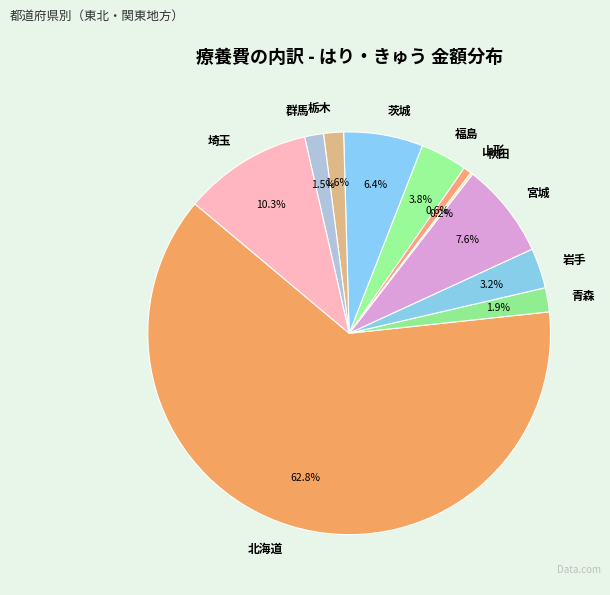

To the nearest percent, what is the difference between the 栃木 and 宮城 slice percentages?

6%